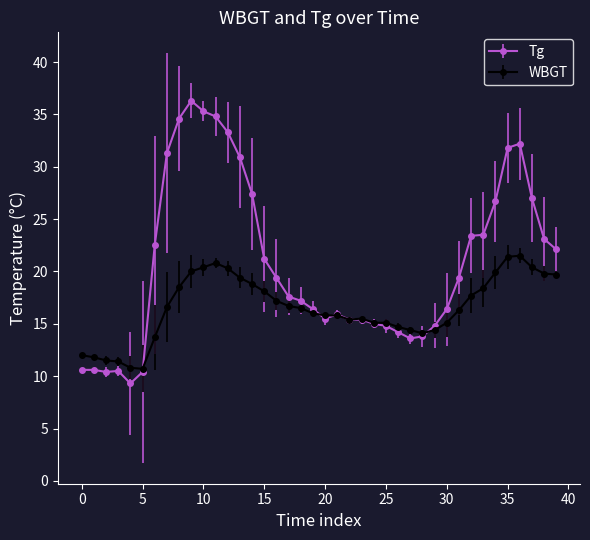

Which series has the widest spread of values?

Tg